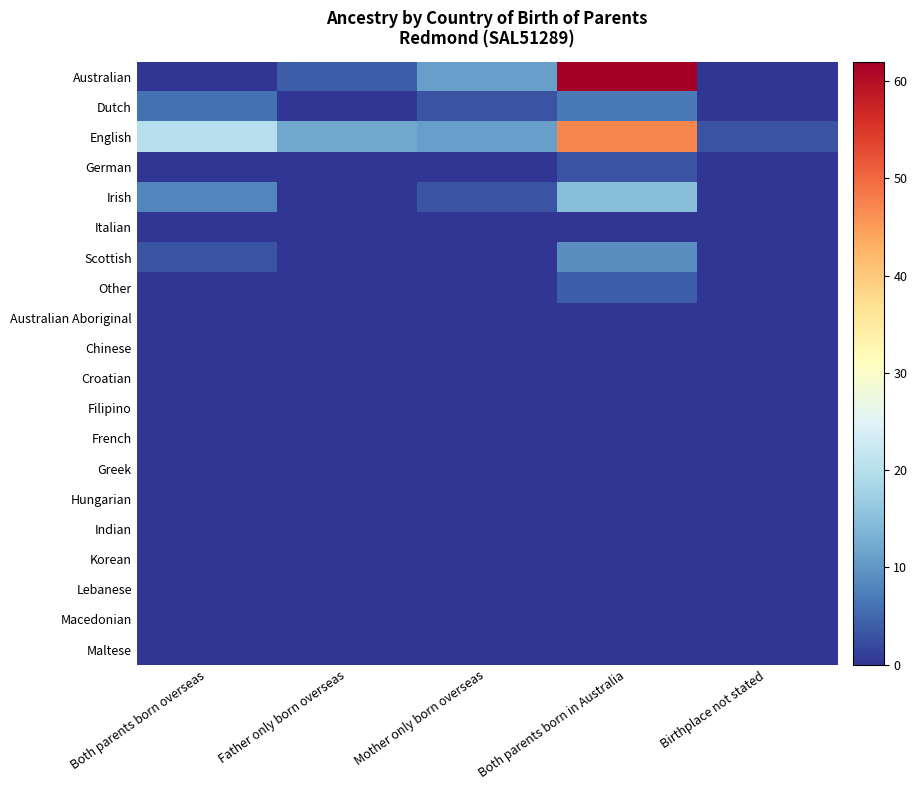

How many distinct data groups are displayed?

20